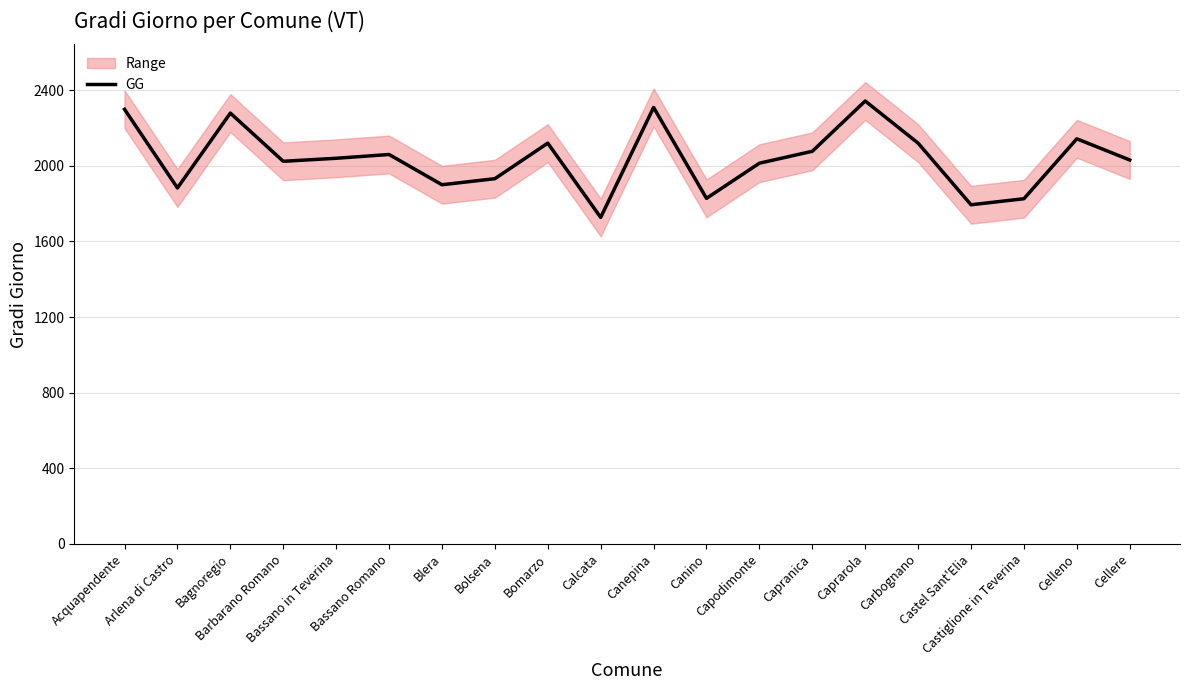

What is the sum of all values?

40749